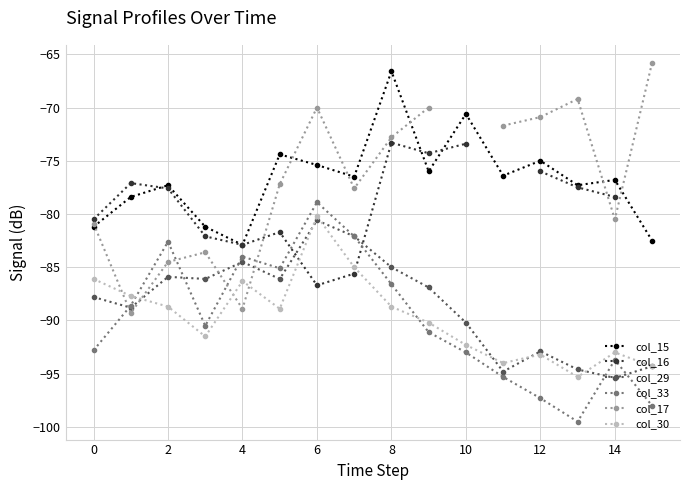

Is it true that col_29 equals -90.2 at 10?

True